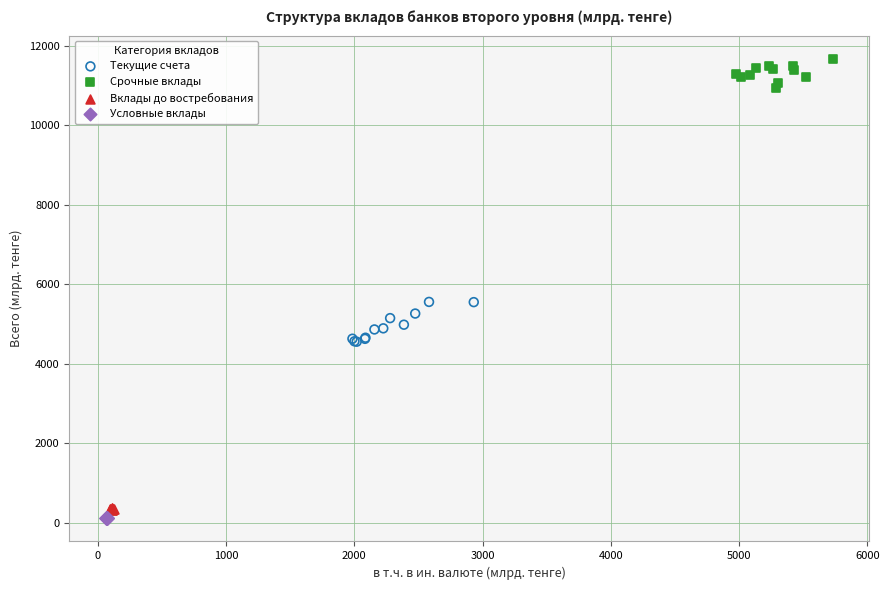

Which series contains the highest Y value?

Срочные вклады